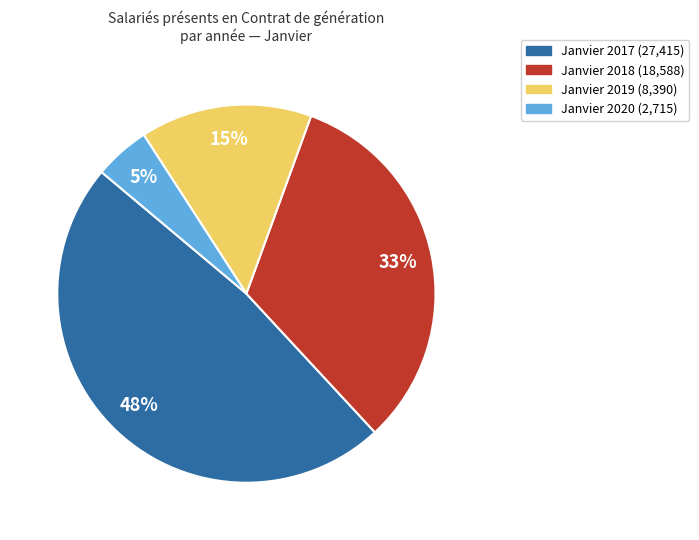

Is there any slice that represents more than half of the pie?

No